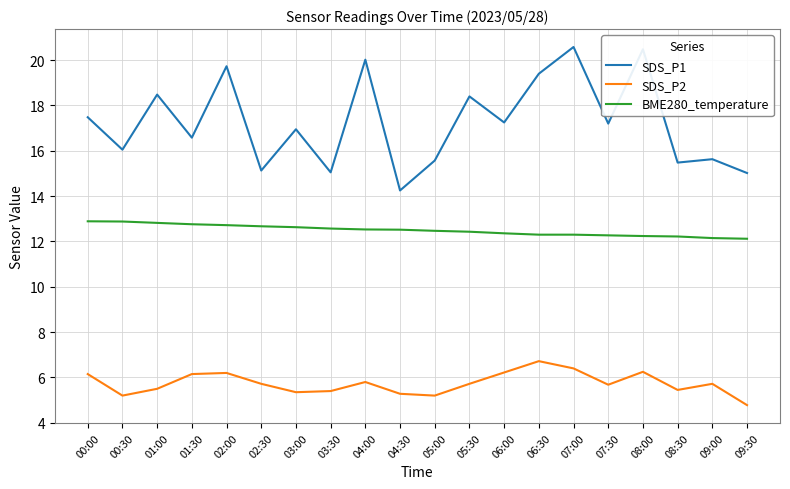

Rank the series by their average value, from lowest to highest.

SDS_P2, BME280_temperature, SDS_P1